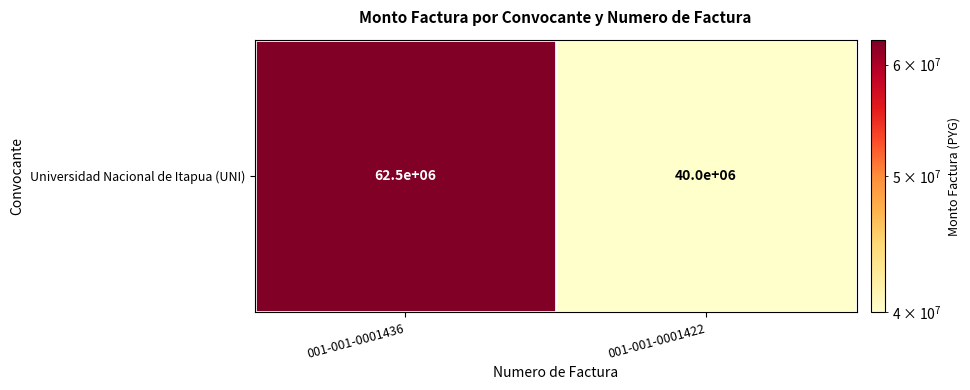

What is the sum of all values?

102499500